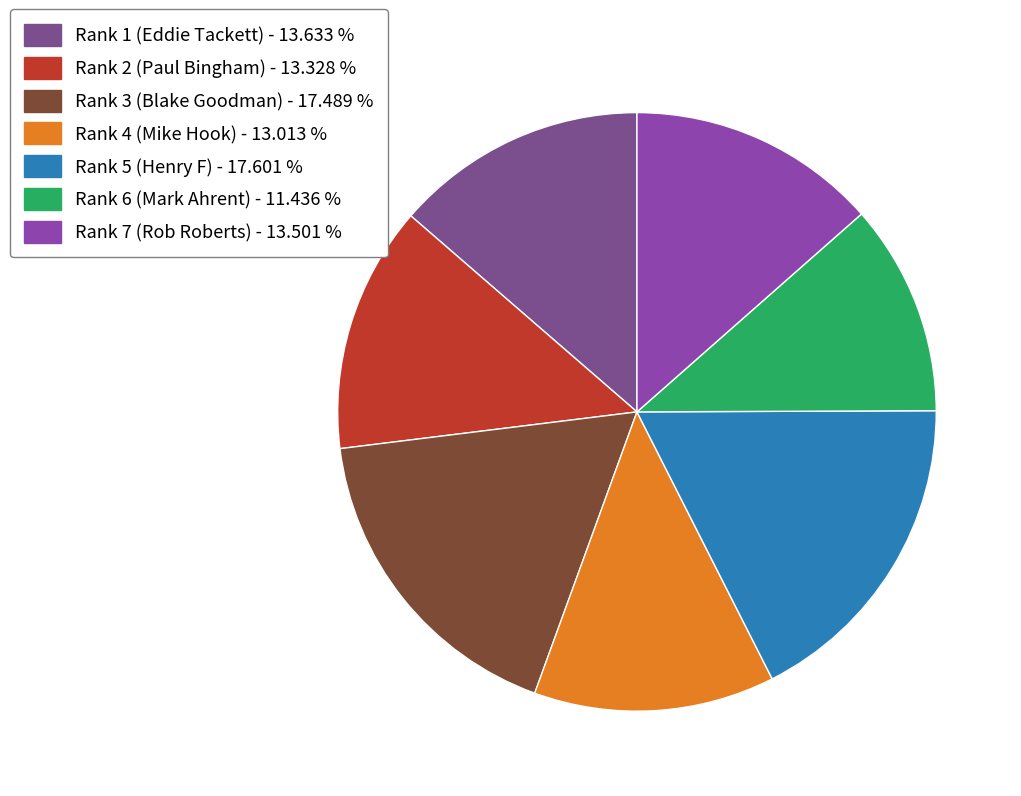

True or false: Rank 6 (Mark Ahrent) accounts for 11% of the total.

True